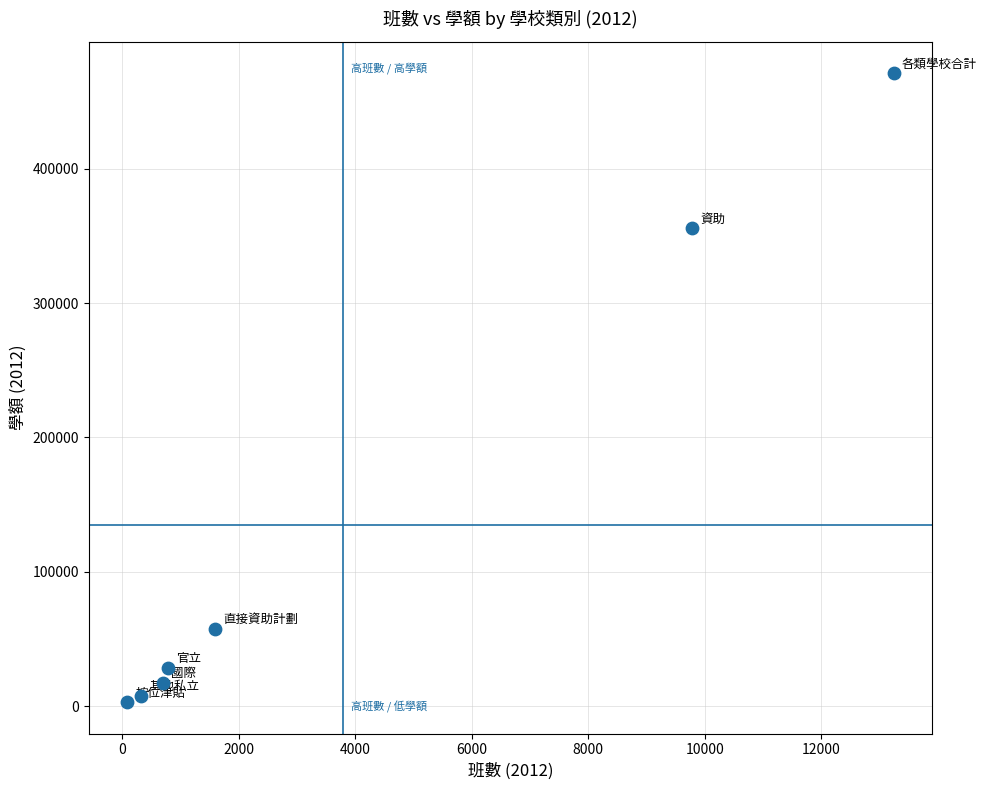

What Y value in the scatter plot is closest to 237080?

355585